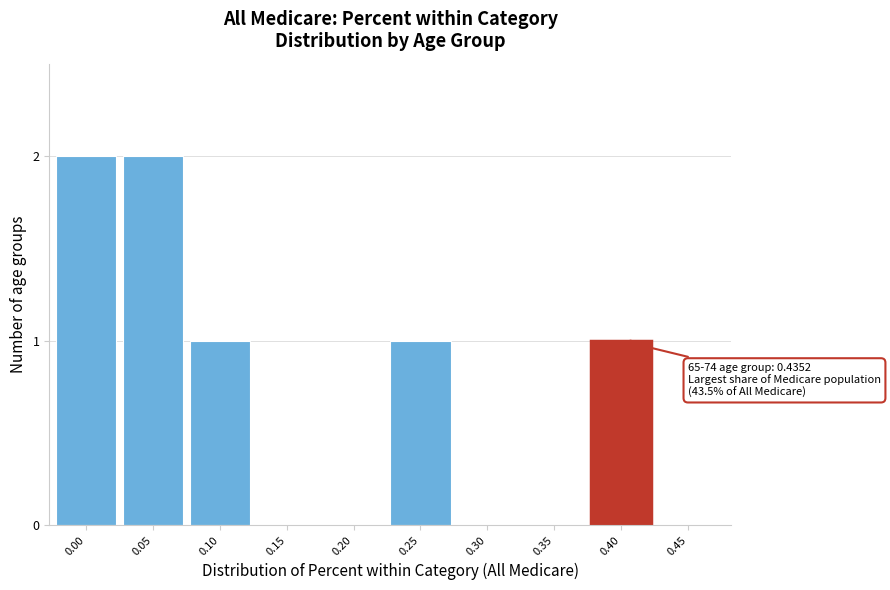

Reading left to right, what are all the values shown in this chart?

0.00=2	0.05=2	0.10=1	0.15=0	0.20=0	0.25=1	0.30=0	0.35=0	0.40=1	0.45=0